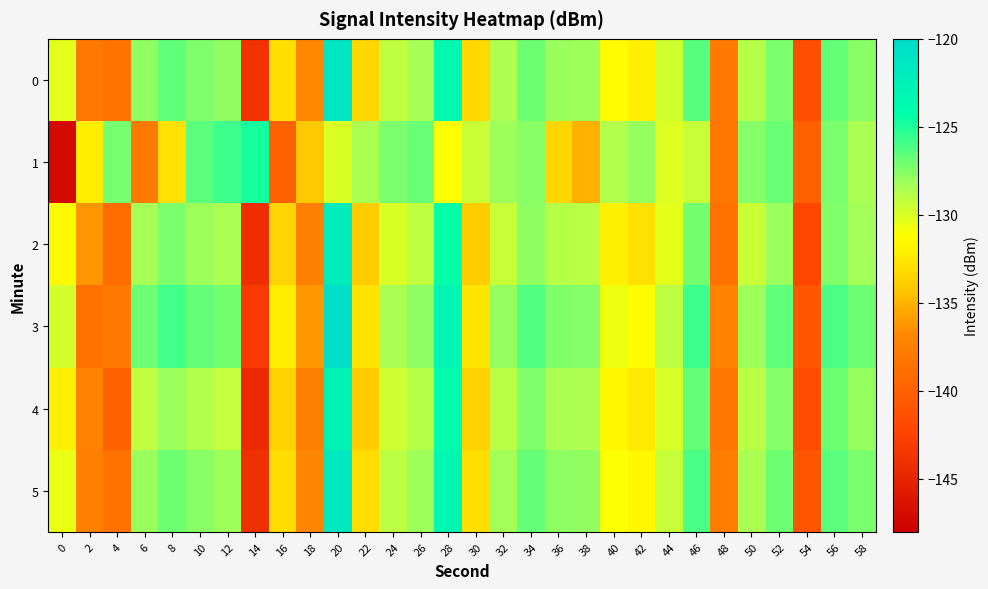

Reading left to right, transcribe all the data shown in this chart.

0: 0=-130.3	2=-137.9	4=-138.4	6=-127.8	8=-126.6	10=-127.4	12=-127.8	14=-143.8	16=-132.9	18=-136.8	20=-121.2	22=-133.4	24=-129.2	26=-128.4	28=-123.6	30=-133.3	32=-128.6	34=-127.0	36=-128.1	38=-128.1	40=-131.4	42=-132.1	44=-129.6	46=-126.4	48=-137.9	50=-128.8	52=-127.3	54=-141.5	56=-126.7	58=-127.6
1: 0=-147.2	2=-132.2	4=-127.2	6=-137.9	8=-132.8	10=-126.5	12=-125.7	14=-124.7	16=-140.1	18=-134.2	20=-130.0	22=-128.5	24=-127.3	26=-126.8	28=-131.2	30=-129.5	32=-128.1	34=-127.6	36=-133.4	38=-135.2	40=-128.7	42=-127.9	44=-130.1	46=-129.3	48=-138.2	50=-127.5	52=-126.8	54=-140.1	56=-127.3	58=-128.5
2: 0=-131.5	2=-136.2	4=-139.1	6=-128.4	8=-127.3	10=-128.1	12=-128.5	14=-144.2	16=-133.5	18=-137.4	20=-122.1	22=-134.0	24=-130.0	26=-129.1	28=-124.3	30=-134.0	32=-129.3	34=-127.7	36=-128.8	38=-128.9	40=-132.1	42=-132.8	44=-130.3	46=-127.1	48=-138.5	50=-129.5	52=-128.0	54=-142.1	56=-127.4	58=-128.3
3: 0=-129.8	2=-138.5	4=-137.9	6=-126.9	8=-125.8	10=-126.7	12=-127.1	14=-143.1	16=-132.2	18=-136.1	20=-120.5	22=-132.7	24=-128.5	26=-127.7	28=-122.9	30=-132.6	32=-127.9	34=-126.3	36=-127.4	38=-127.5	40=-130.7	42=-131.4	44=-129.0	46=-125.7	48=-137.2	50=-128.1	52=-126.6	54=-140.8	56=-126.1	58=-127.0
4: 0=-132.1	2=-137.2	4=-139.8	6=-129.1	8=-128.0	10=-128.7	12=-129.2	14=-144.5	16=-133.6	18=-137.5	20=-122.8	22=-133.9	24=-129.6	26=-128.8	28=-123.9	30=-133.7	32=-128.9	34=-127.4	36=-128.5	38=-128.6	40=-131.7	42=-132.4	44=-129.9	46=-126.7	48=-138.1	50=-128.9	52=-127.5	54=-141.6	56=-127.0	58=-127.9
5: 0=-130.6	2=-137.5	4=-138.7	6=-128.0	8=-126.9	10=-127.6	12=-128.1	14=-144.0	16=-133.1	18=-136.9	20=-121.5	22=-133.1	24=-129.0	26=-128.1	28=-123.3	30=-133.0	32=-128.3	34=-126.7	36=-127.7	38=-127.8	40=-131.1	42=-131.7	44=-129.3	46=-126.1	48=-137.6	50=-128.5	52=-127.0	54=-141.1	56=-126.5	58=-127.3